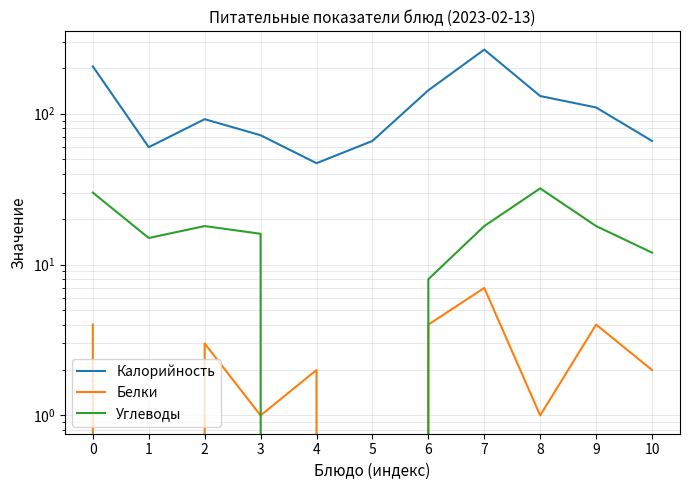

At how many categories does at least one series exceed 184?

2